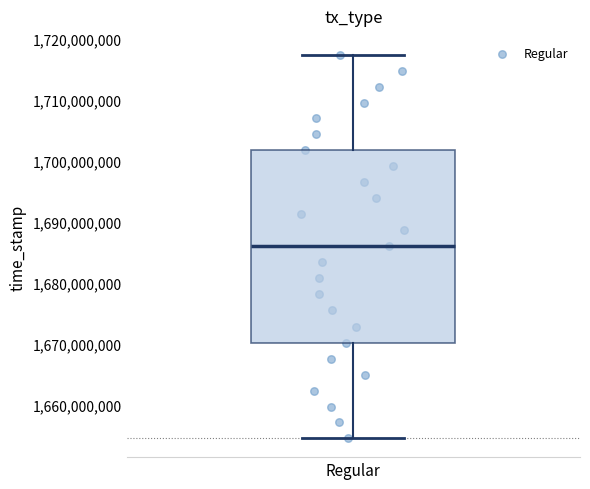

Where does the upper whisker of the box for Regular end on the y-axis? The values are not printed on the chart, so give them approximately, as read against the axis.

1717000000